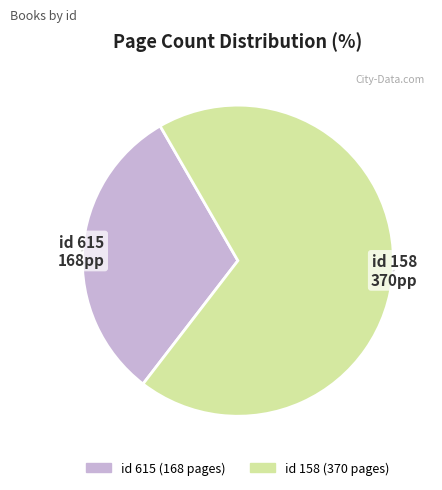

Is there a majority slice in this chart?

Yes